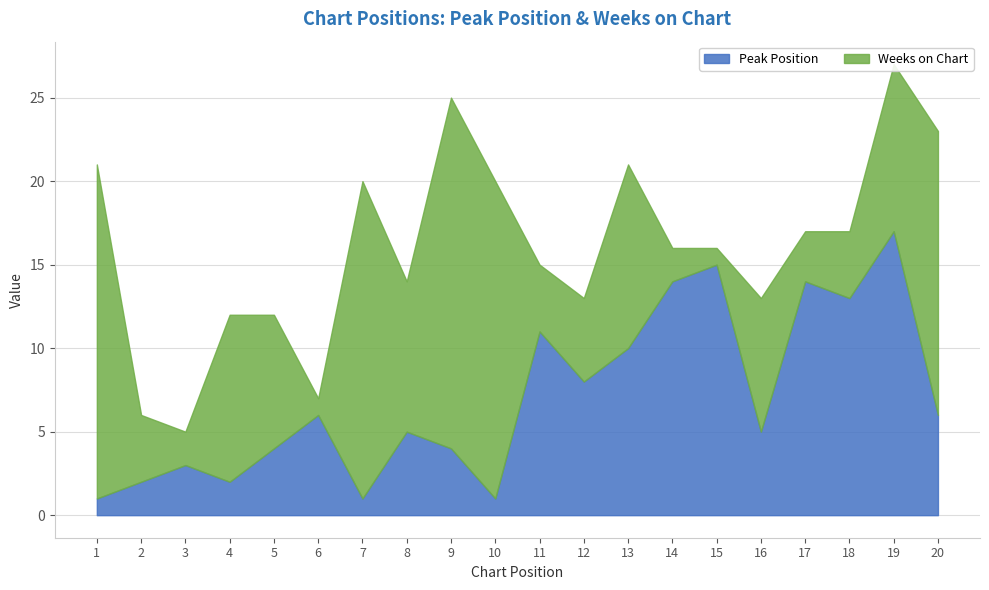

What is the minimum value shown in the chart?

1